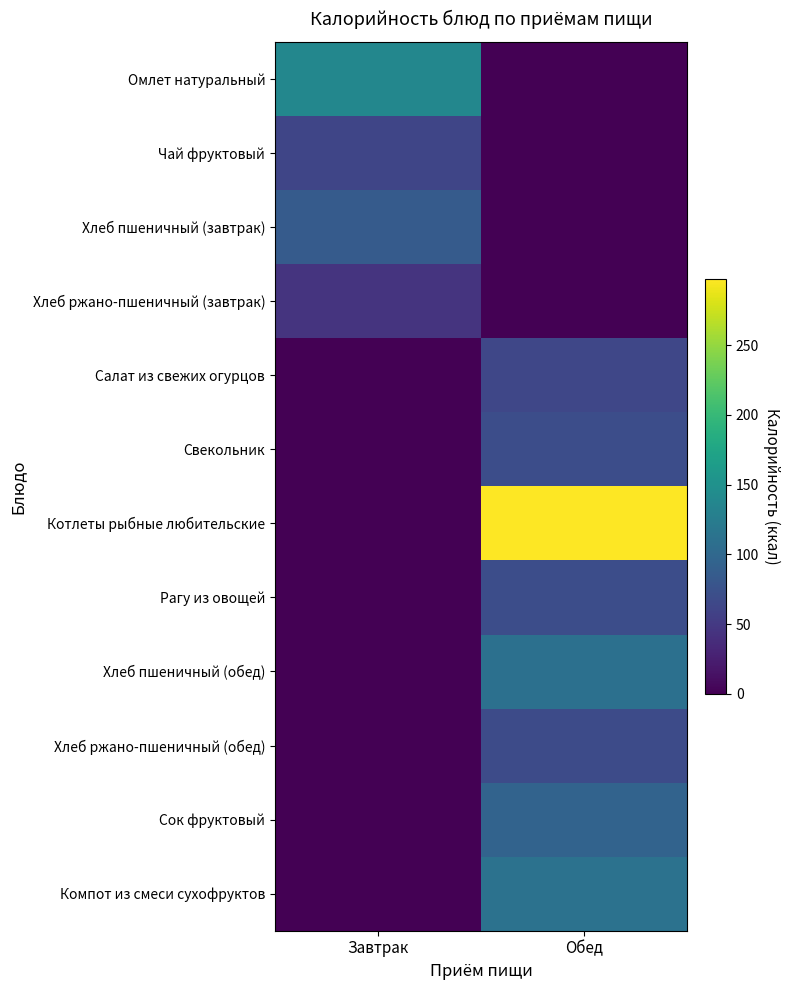

Reading right to left, transcribe all the data shown in this chart.

Омлет натуральный: Обед=0.0	Завтрак=137.2
Чай фруктовый: Обед=0.0	Завтрак=61.8
Хлеб пшеничный (завтрак): Обед=0.0	Завтрак=85.0
Хлеб ржано-пшеничный (завтрак): Обед=0.0	Завтрак=45.0
Салат из свежих огурцов: Обед=63.1	Завтрак=0.0
Свекольник: Обед=70.6	Завтрак=0.0
Котлеты рыбные любительские: Обед=297.6	Завтрак=0.0
Рагу из овощей: Обед=70.6	Завтрак=0.0
Хлеб пшеничный (обед): Обед=109.3	Завтрак=0.0
Хлеб ржано-пшеничный (обед): Обед=67.5	Завтрак=0.0
Сок фруктовый: Обед=94.9	Завтрак=0.0
Компот из смеси сухофруктов: Обед=111.7	Завтрак=0.0